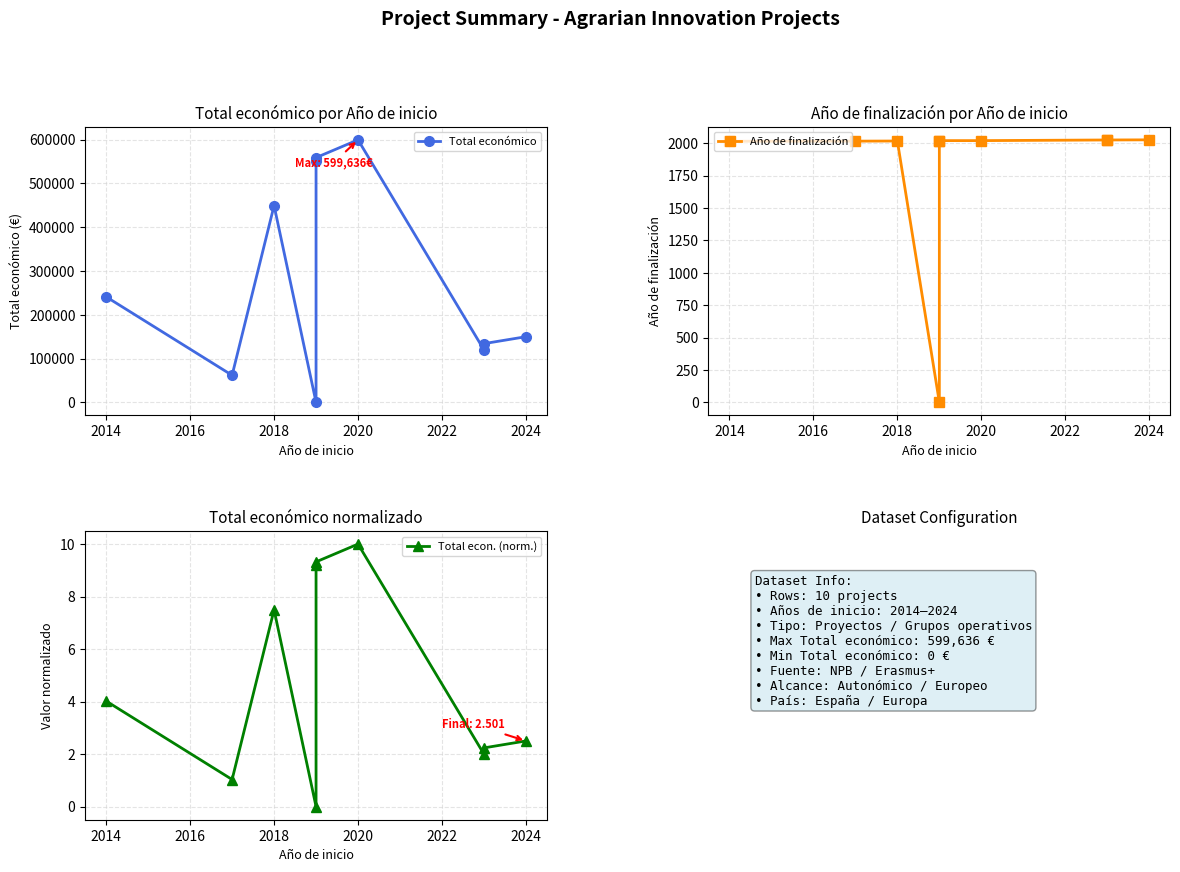

True or false: Total económico and Total econ. (norm.) cross at least once.

False